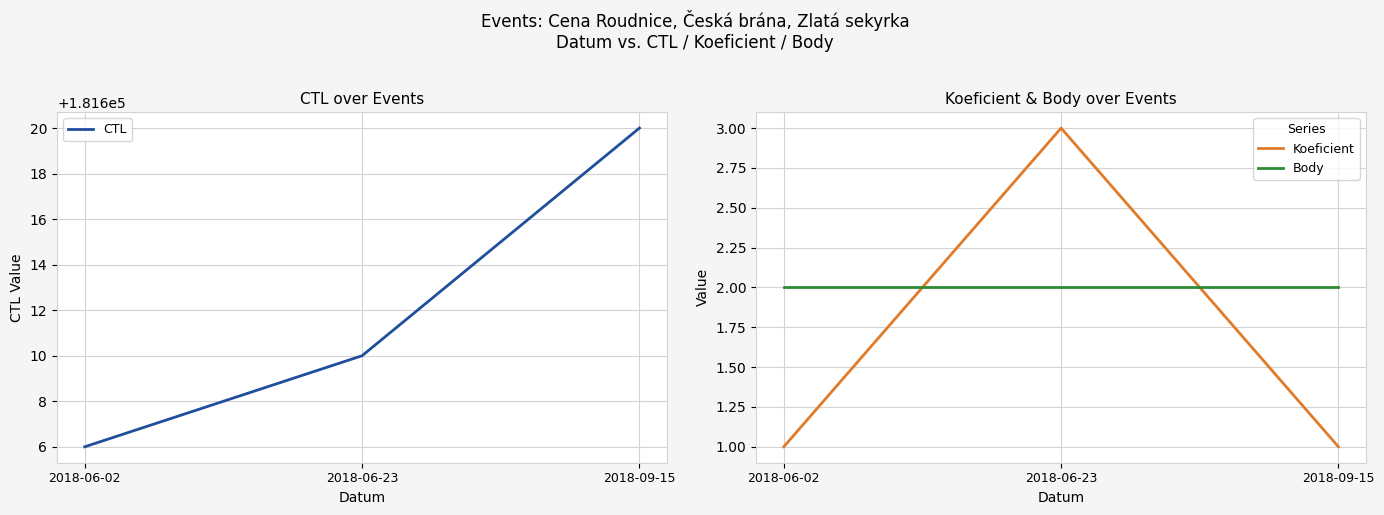

Reading right to left, transcribe all the data shown in this chart.

CTL: 2018-09-15=181620	2018-06-23=181610	2018-06-02=181606
Koeficient: 2018-09-15=1	2018-06-23=3	2018-06-02=1
Body: 2018-09-15=2	2018-06-23=2	2018-06-02=2